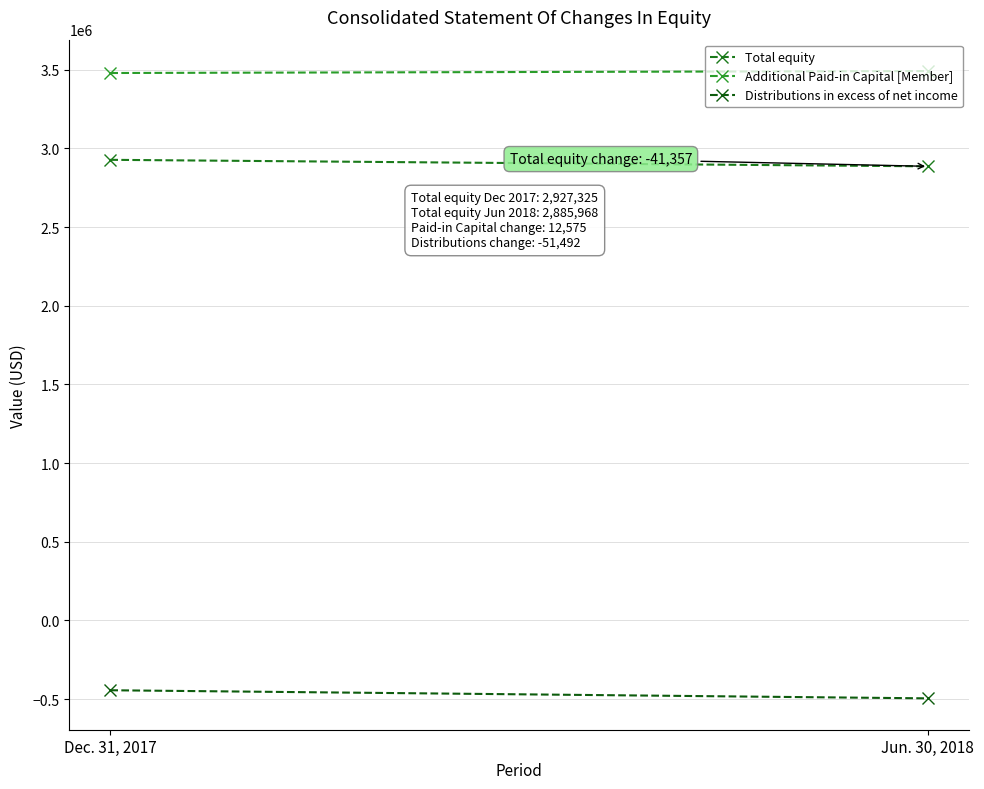

The Total equity series shows 4803149 at Jun. 30, 2018. True or false?

False